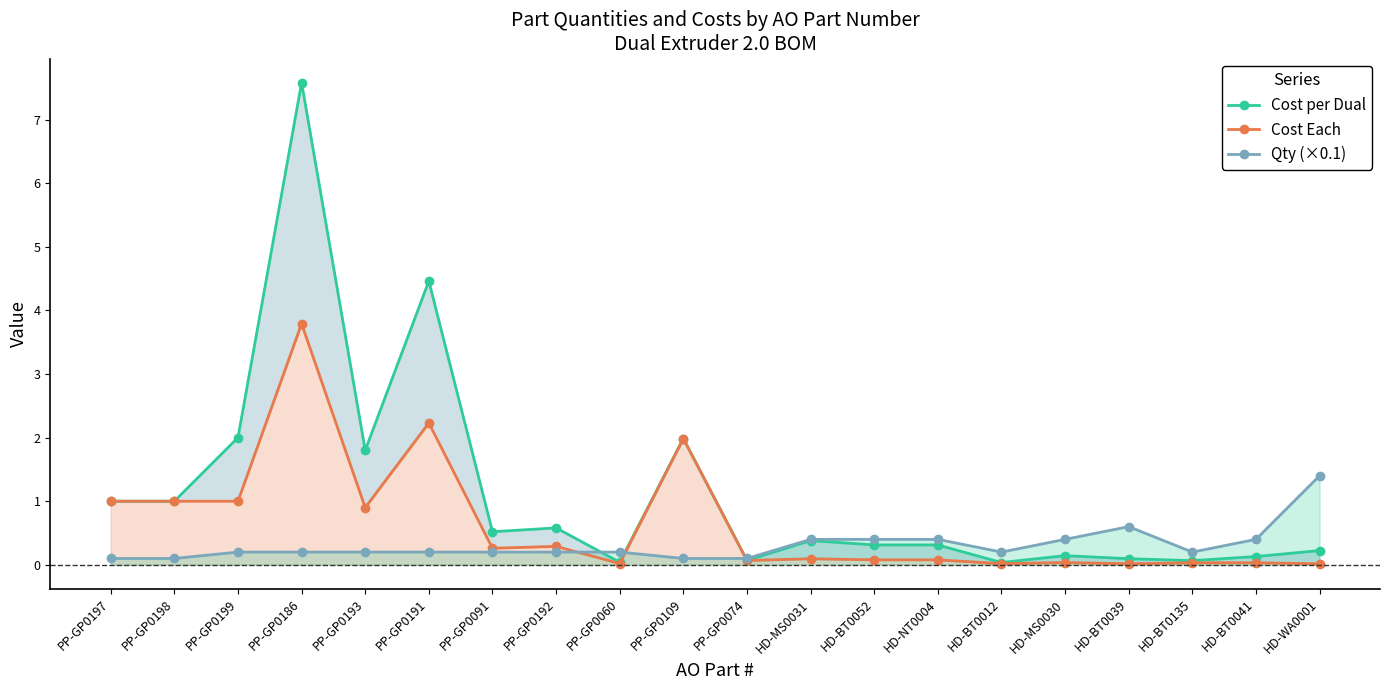

At which category is the sum across all series the highest?

PP-GP0186